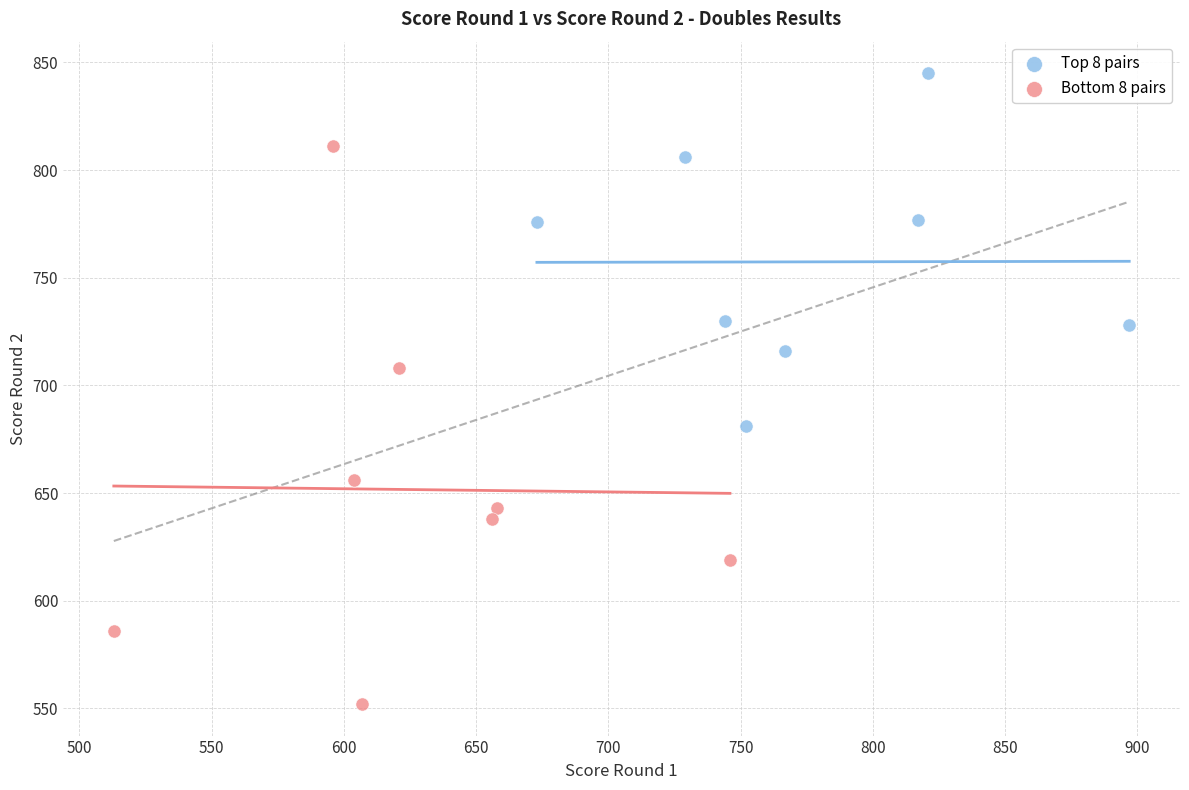

Which series has the largest Y range (max minus min)?

Bottom 8 pairs